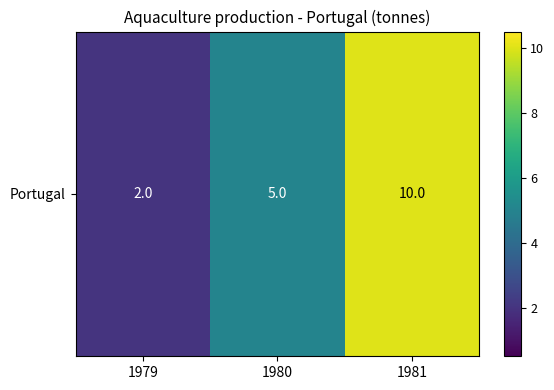

The chart shows a value of 3 at 1979. True or false?

False